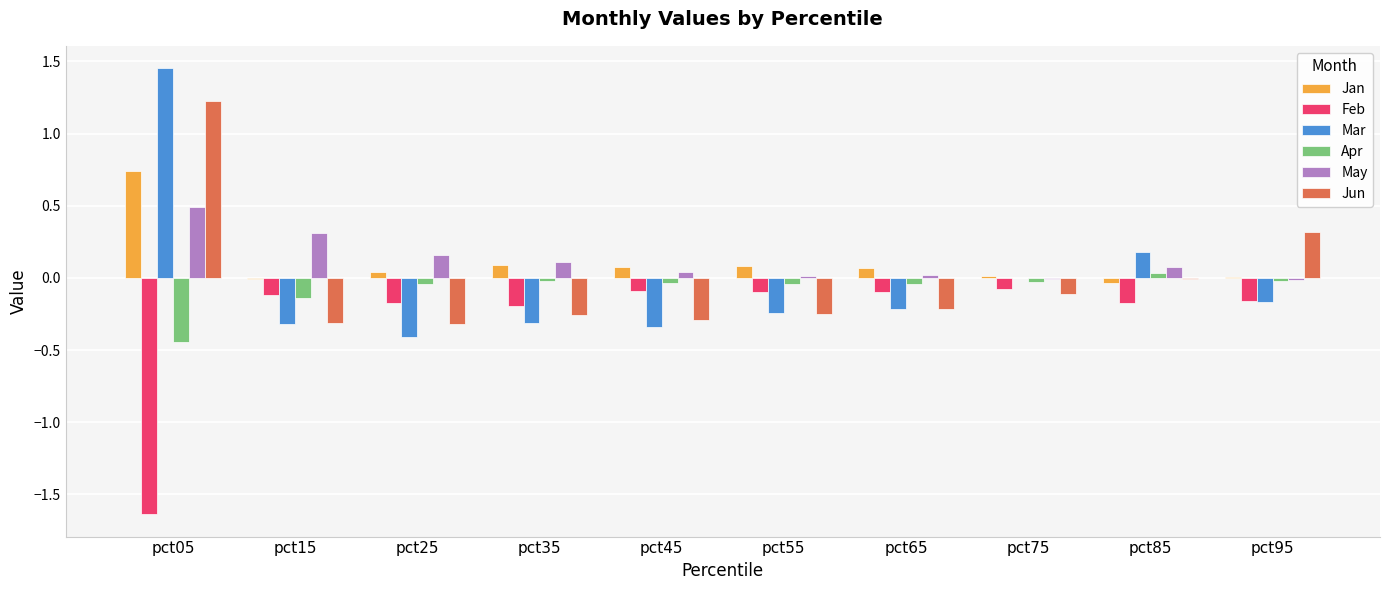

At which label does Mar reach its peak?

pct05